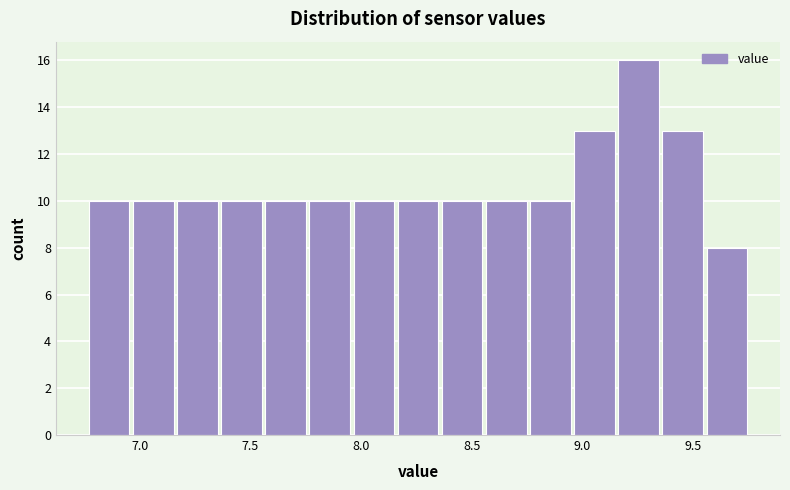

Read against the x-axis, roughly where is the centre of the tallest bar?

9.25